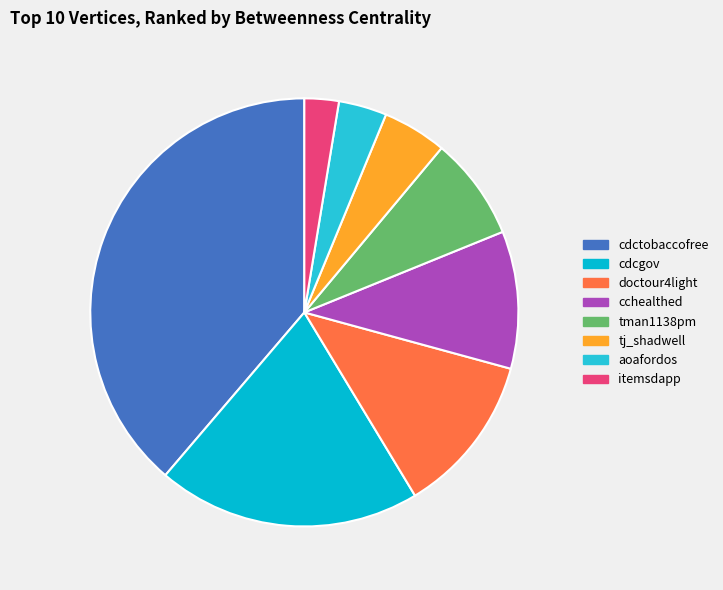

Is cdctobaccofree the majority of the pie?

No